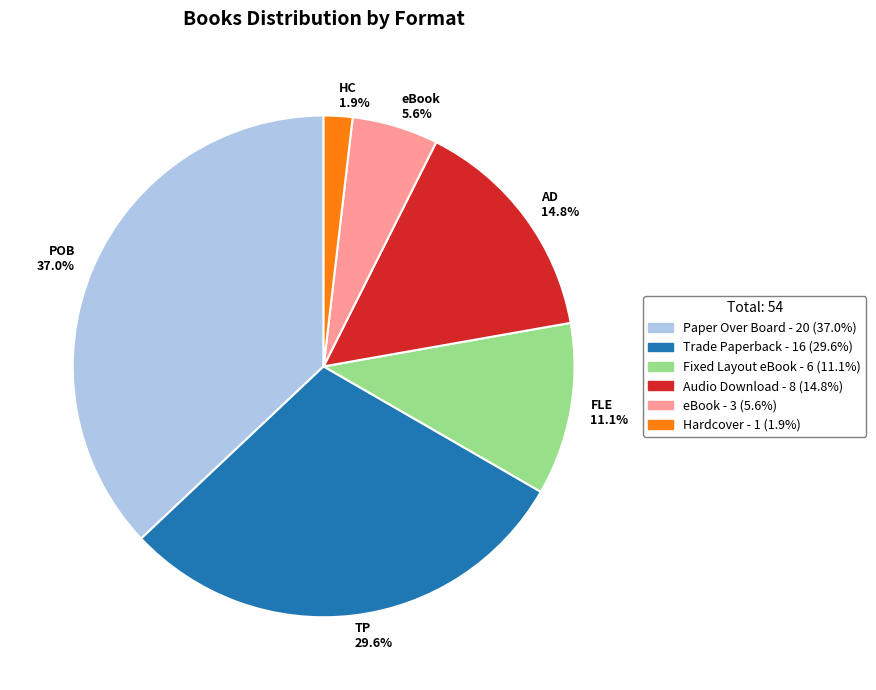

Approximately how many times larger is the value at TP 29.6% compared to AD 14.8%?

2.0